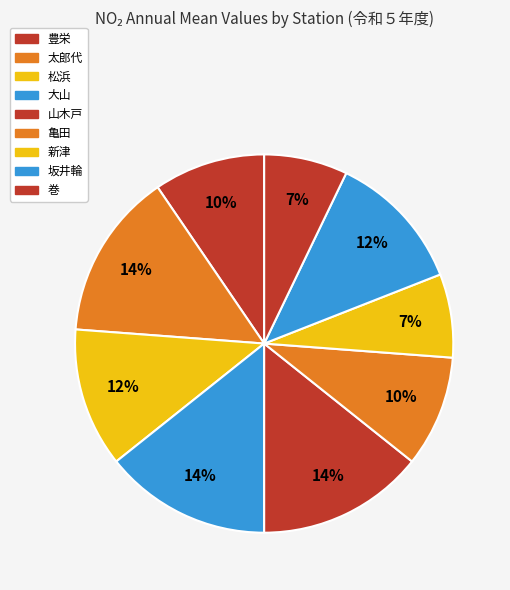

How many segments does this pie chart have?

9